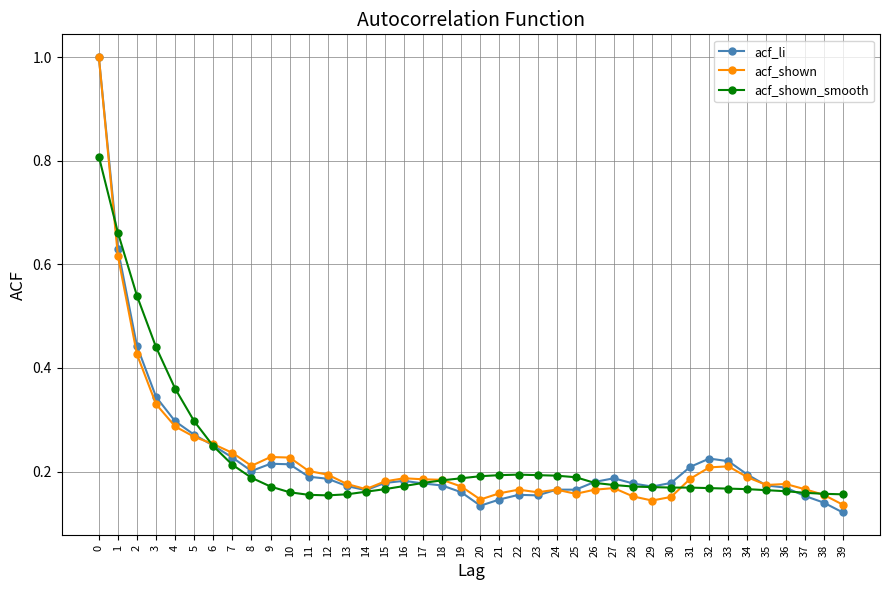

What is the maximum value for acf_shown?

1.0